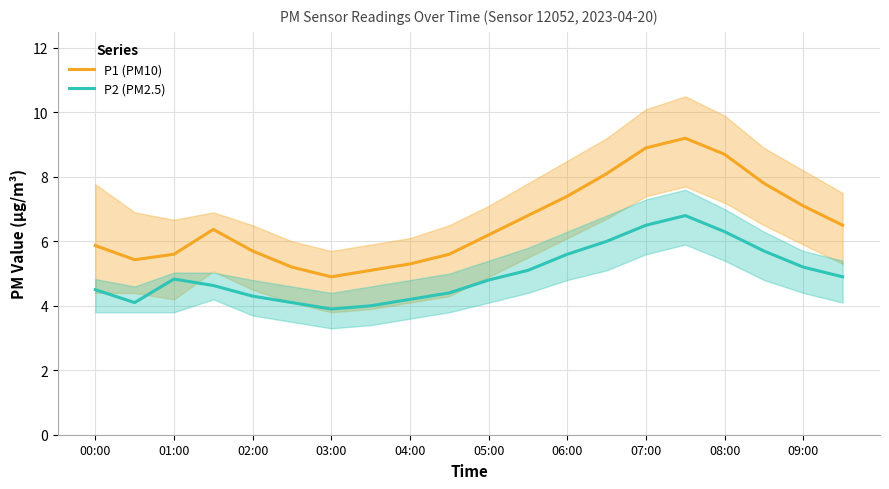

How many data points in P2 (PM2.5) are above 4?

18